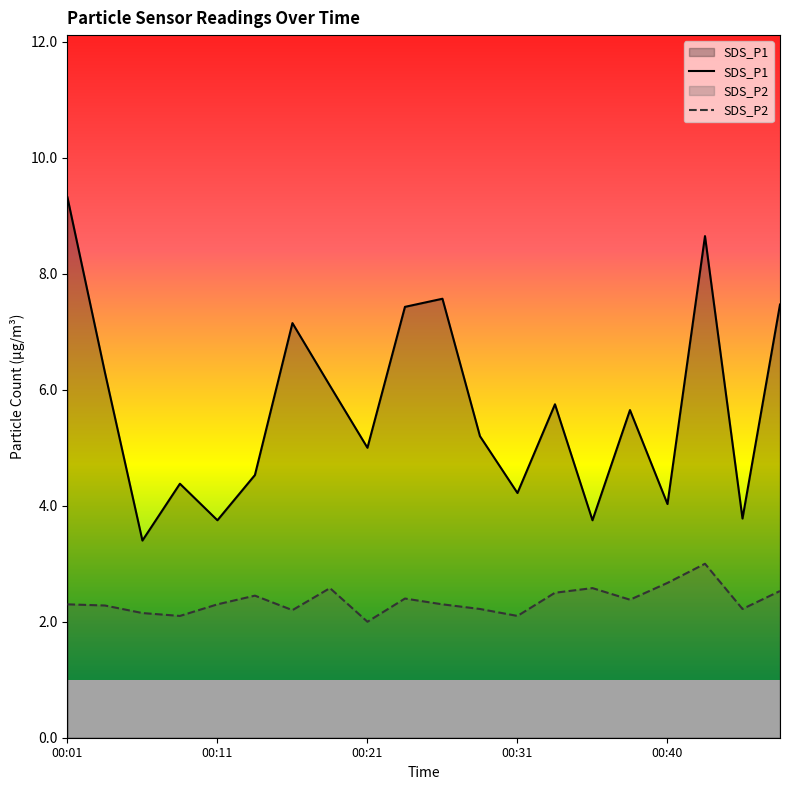

What is the spread (max minus min) of values at 00:18?

3.5